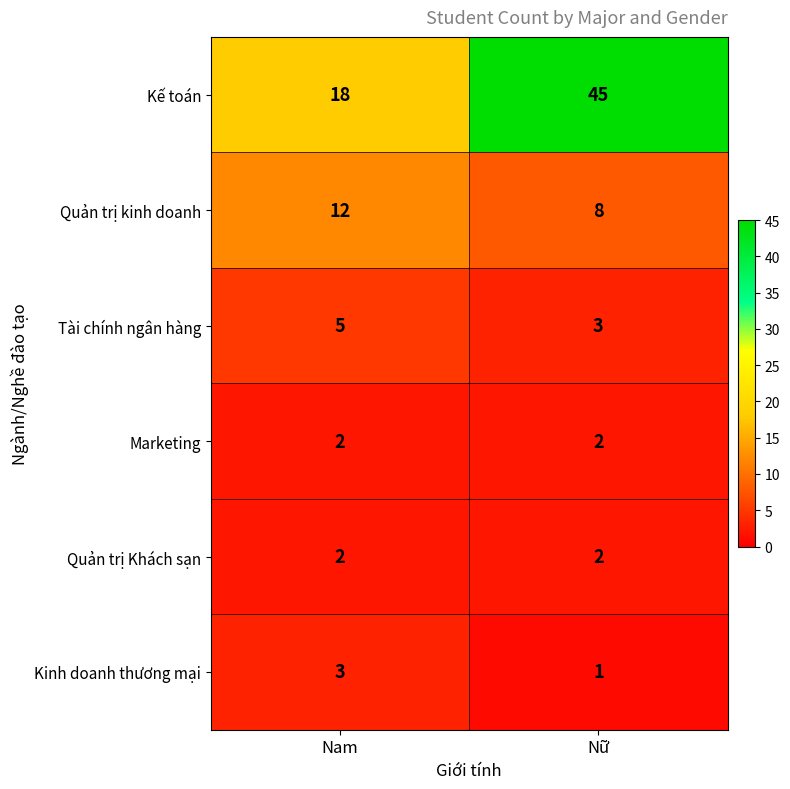

Reading left to right, what are all the values shown in this chart?

Kế toán: Nam=18	Nữ=45
Quản trị kinh doanh: Nam=12	Nữ=8
Tài chính ngân hàng: Nam=5	Nữ=3
Marketing: Nam=2	Nữ=2
Quản trị Khách sạn: Nam=2	Nữ=2
Kinh doanh thương mại: Nam=3	Nữ=1